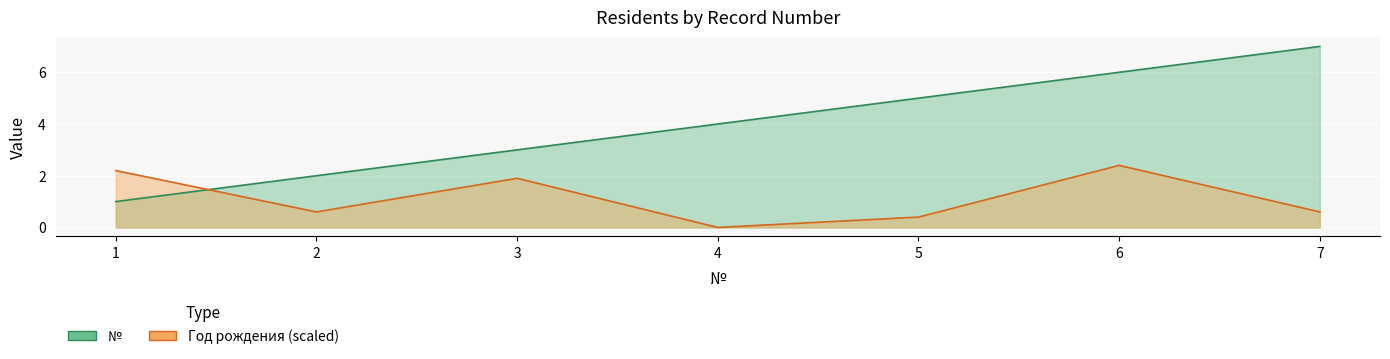

List the labels in order of № value, largest first.

7, 6, 5, 4, 3, 2, 1